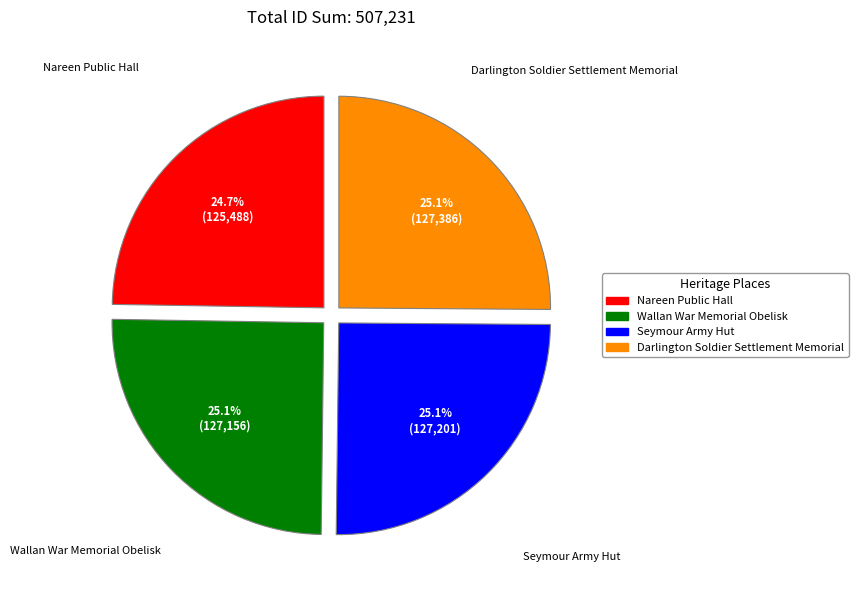

Does any single category account for the majority?

No